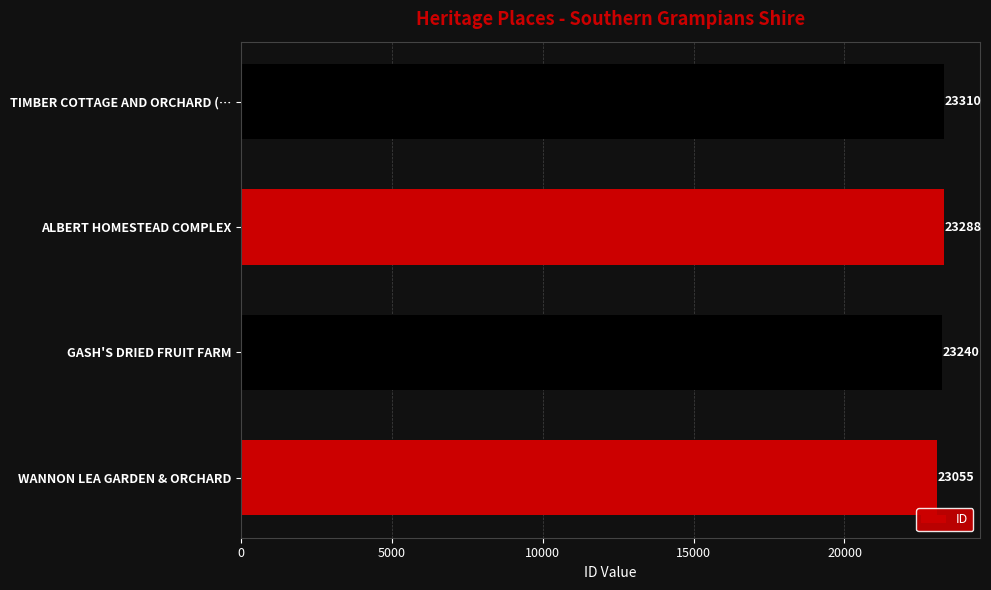

Rank the categories by value from lowest to highest.

WANNON LEA GARDEN & ORCHARD, GASH'S DRIED FRUIT FARM, ALBERT HOMESTEAD COMPLEX, TIMBER COTTAGE AND ORCHARD (…